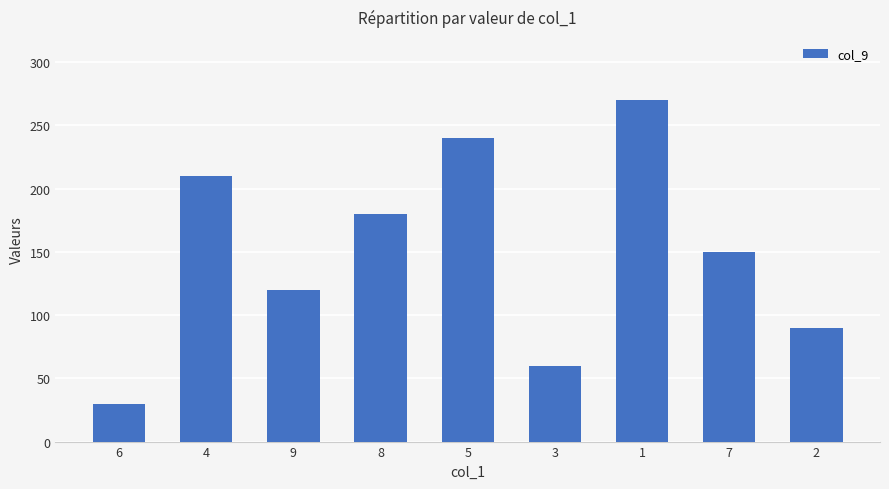

What is the label of the 4th bar from the left?

8